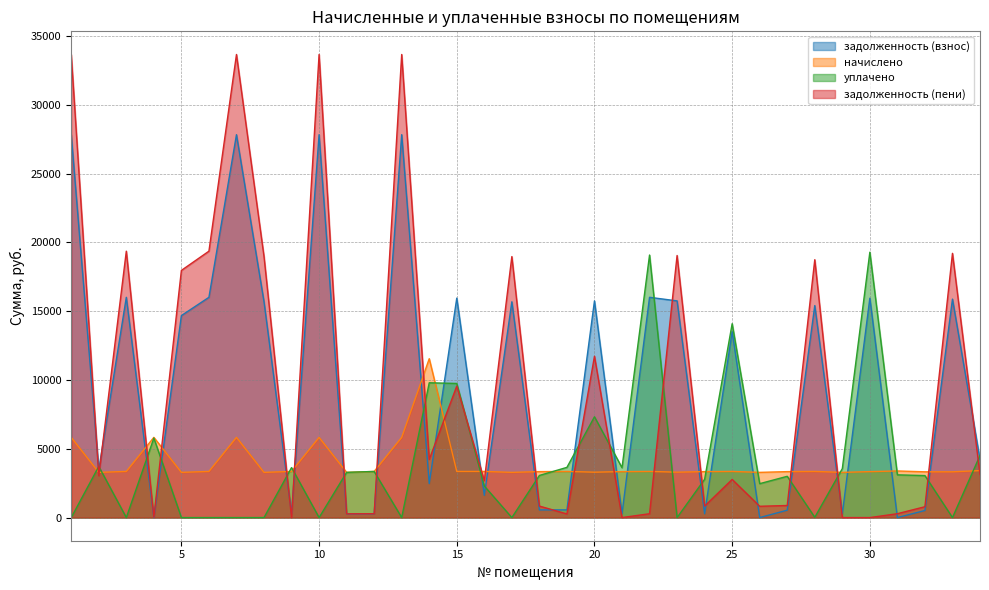

What is the difference between the задолженность (взнос) values at 27 and 30?

15412.0